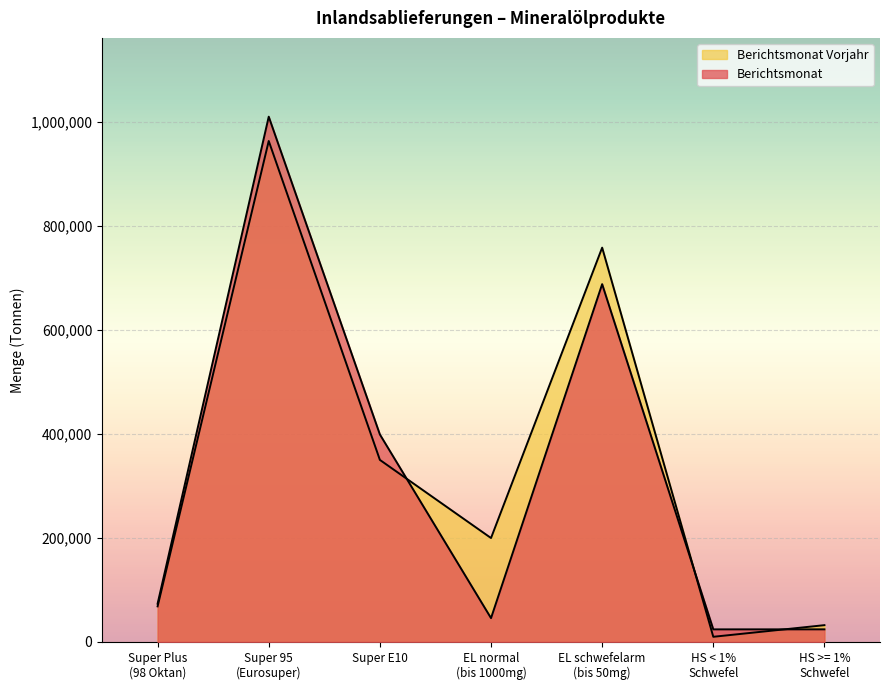

What is the difference between the second highest and second lowest values in the Berichtsmonat series?

664284